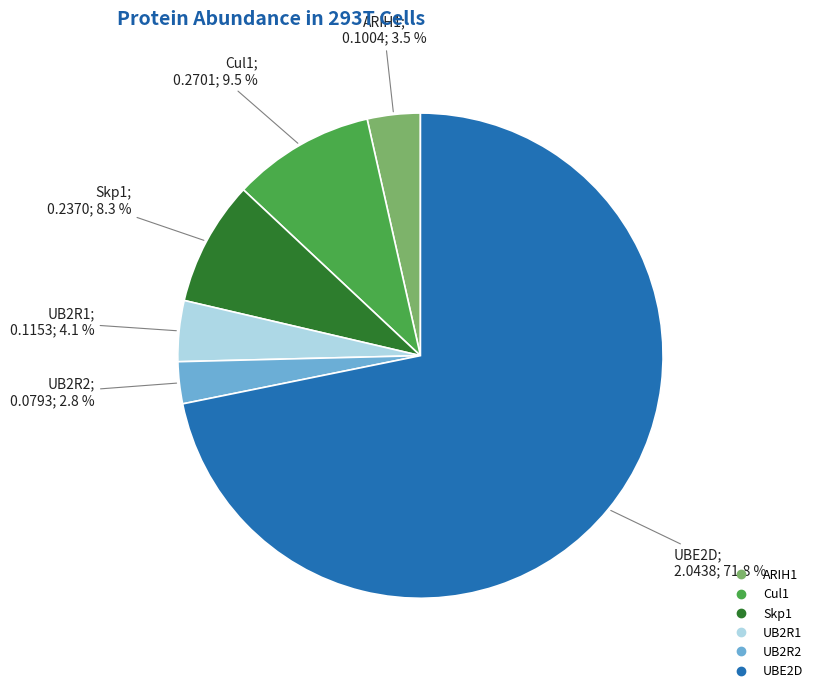

Rank the categories by value from lowest to highest.

UB2R2, ARIH1, UB2R1, Skp1, Cul1, UBE2D